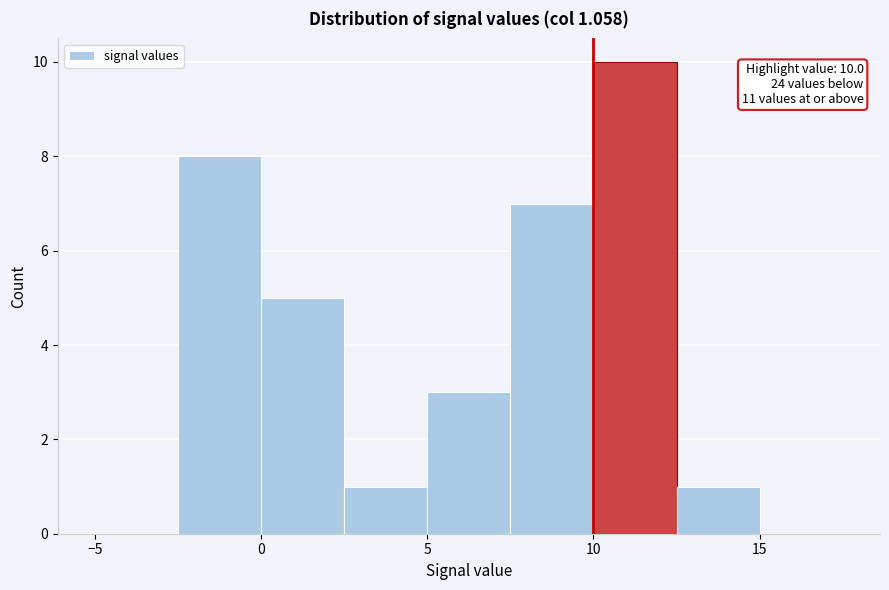

Over which range of the x-axis is the bar tallest?

10.0 to 12.5